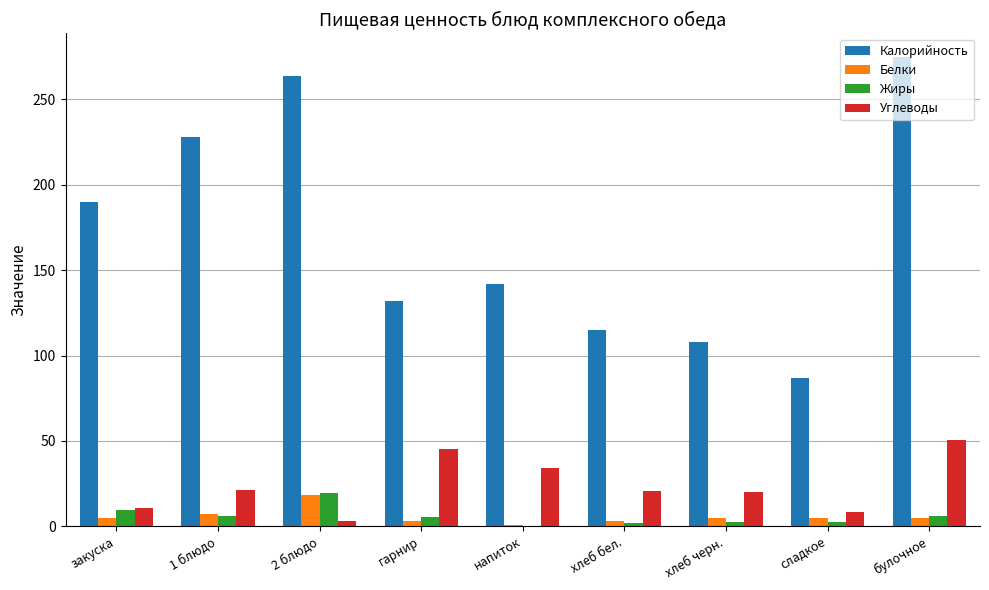

How many values in the Жиры series exceed 5?

5